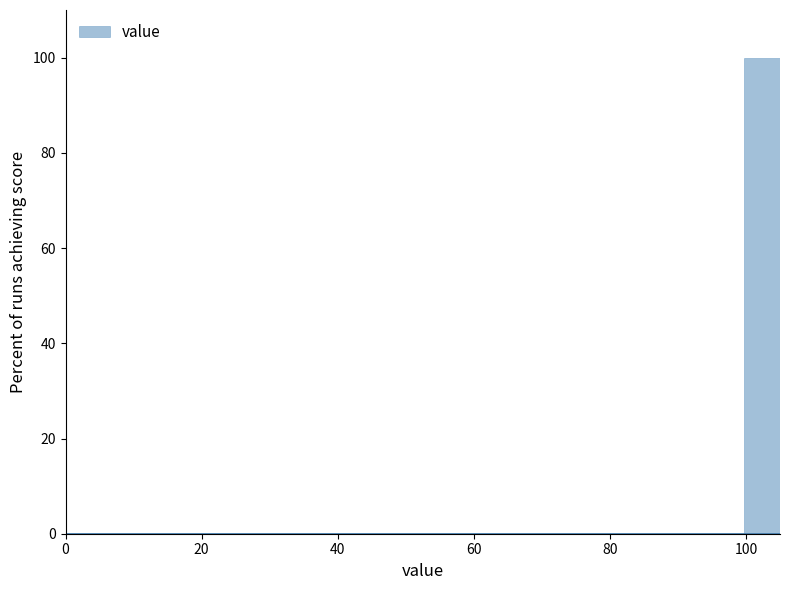

Read against the x-axis, roughly where is the centre of the tallest bar?

102